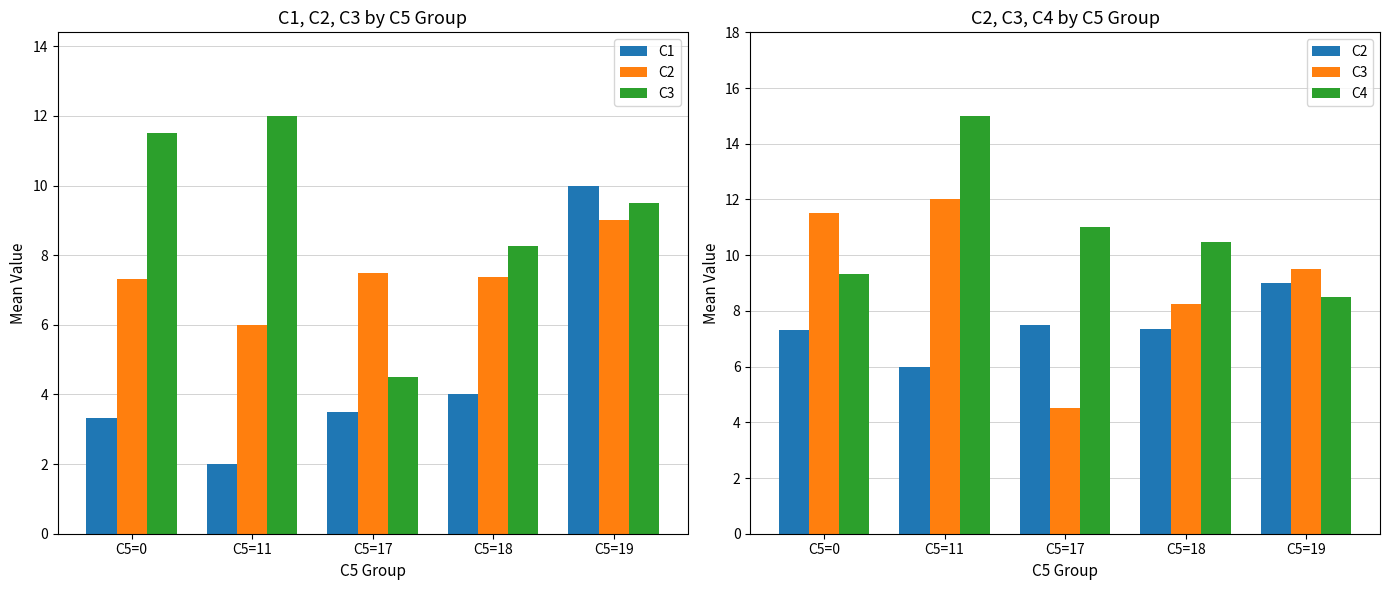

The value of C2 at C5=0 is 13.2. True or false?

False